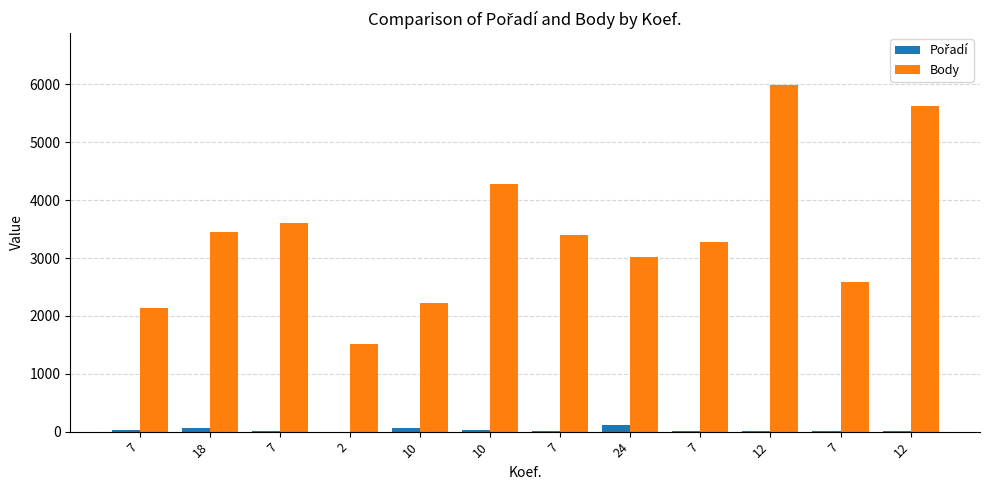

At 10, list the series in order from largest to smallest.

Body, Pořadí